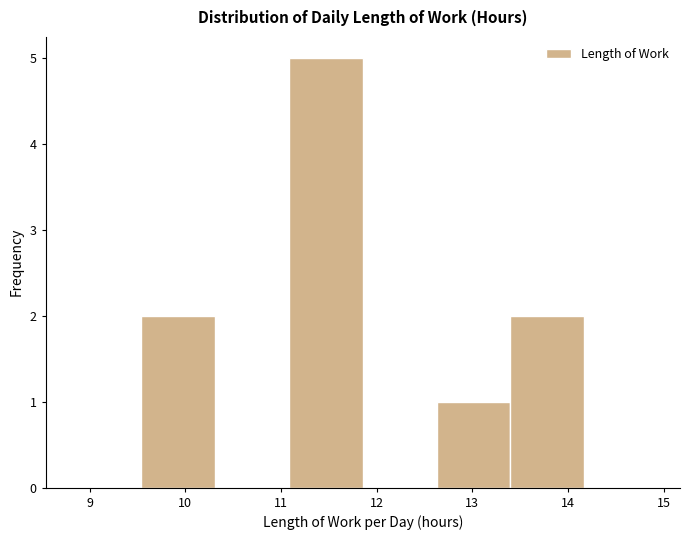

Which range on the x-axis has the tallest bar?

11.1 to 11.9